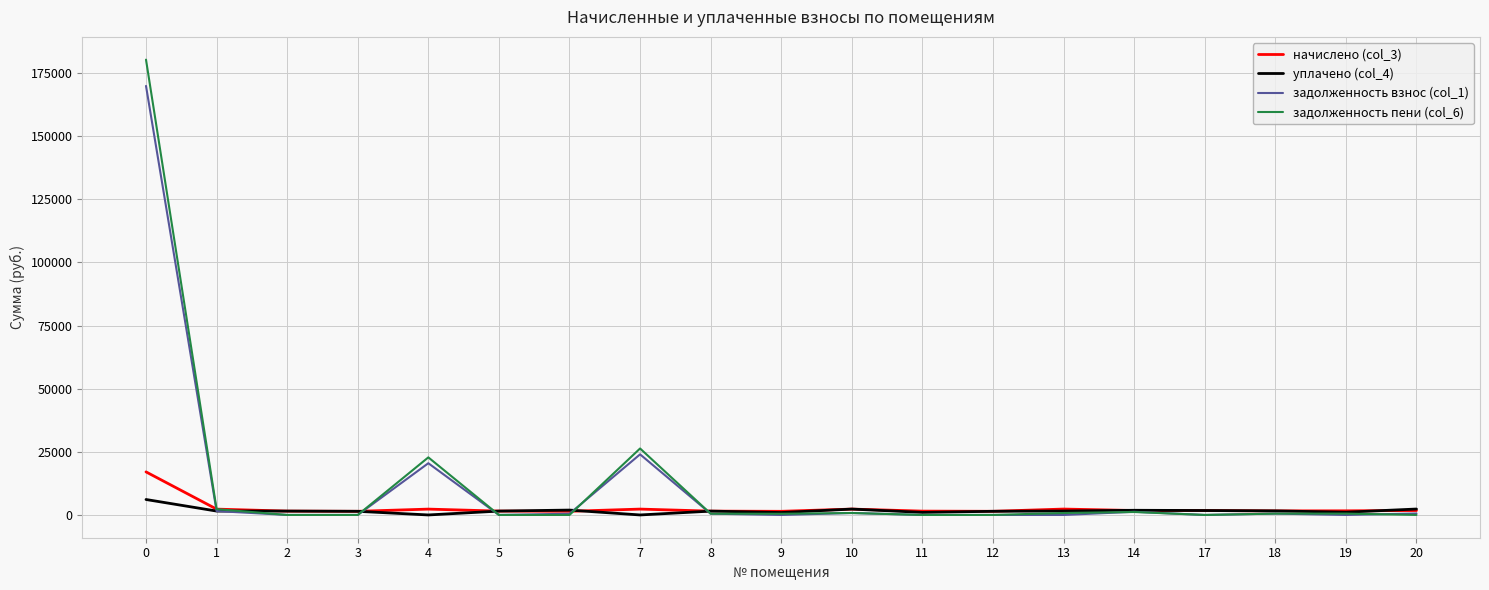

Rank the series by their maximum value, from highest to lowest.

задолженность пени (col_6), задолженность взнос (col_1), начислено (col_3), уплачено (col_4)